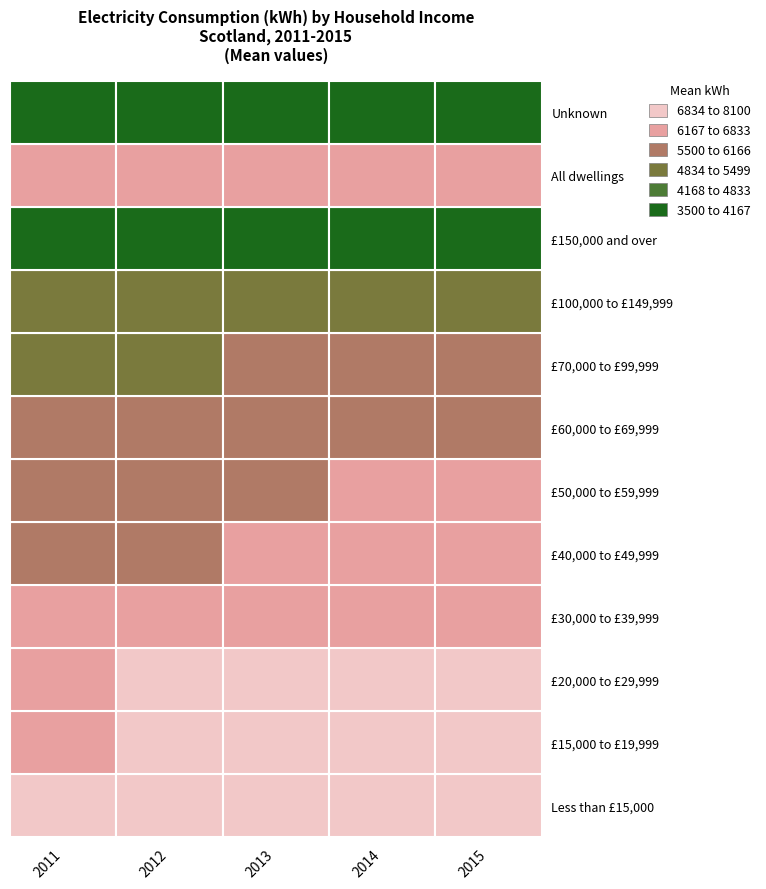

What is the greatest value displayed?

7800